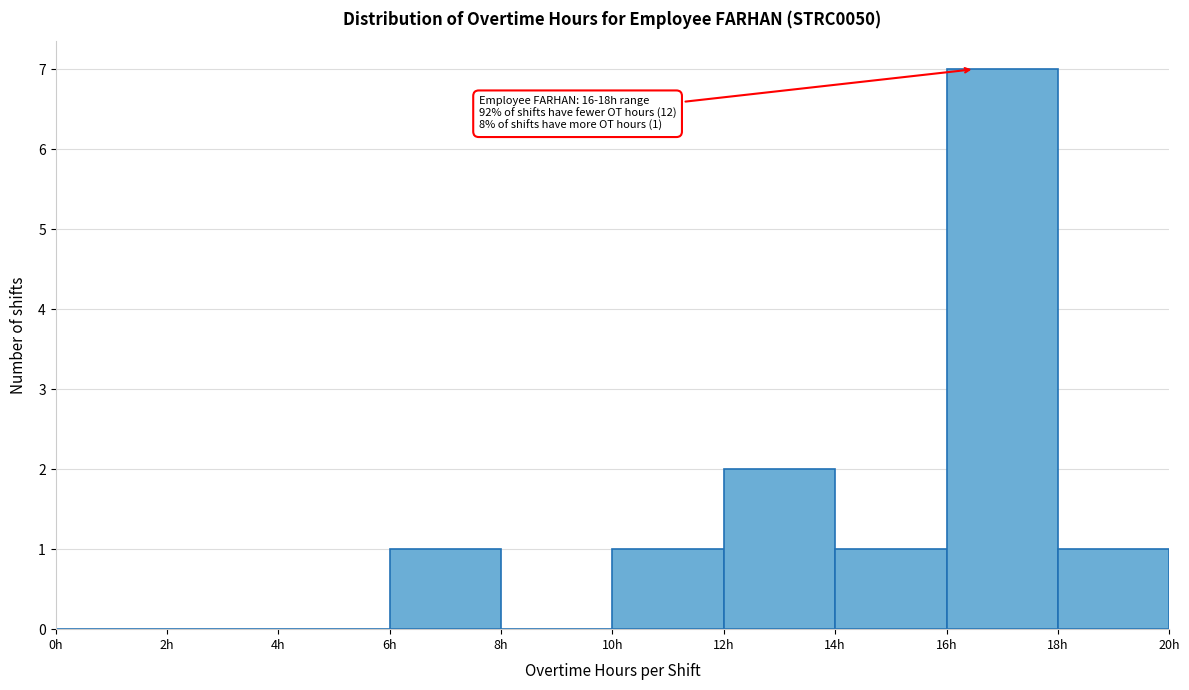

Which range on the x-axis has the tallest bar?

16 to 18